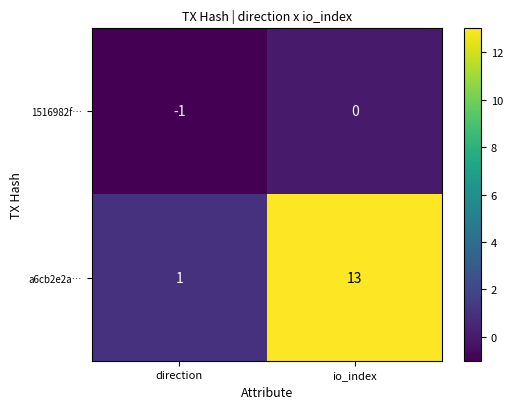

At which label does a6cb2e2a… reach its minimum?

direction